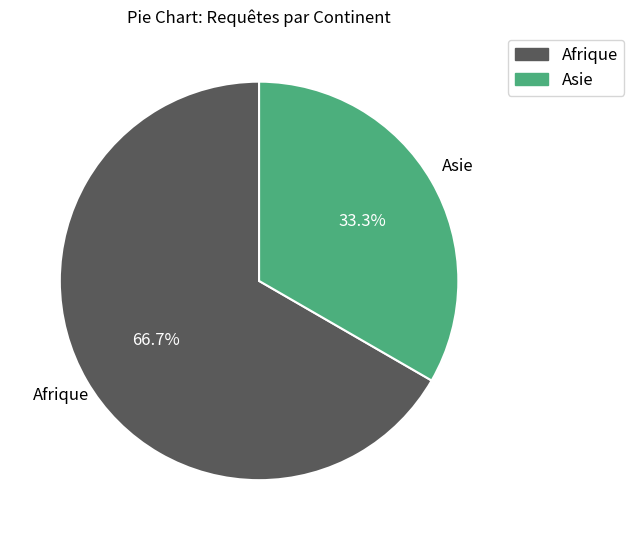

Which slice is the largest?

Afrique